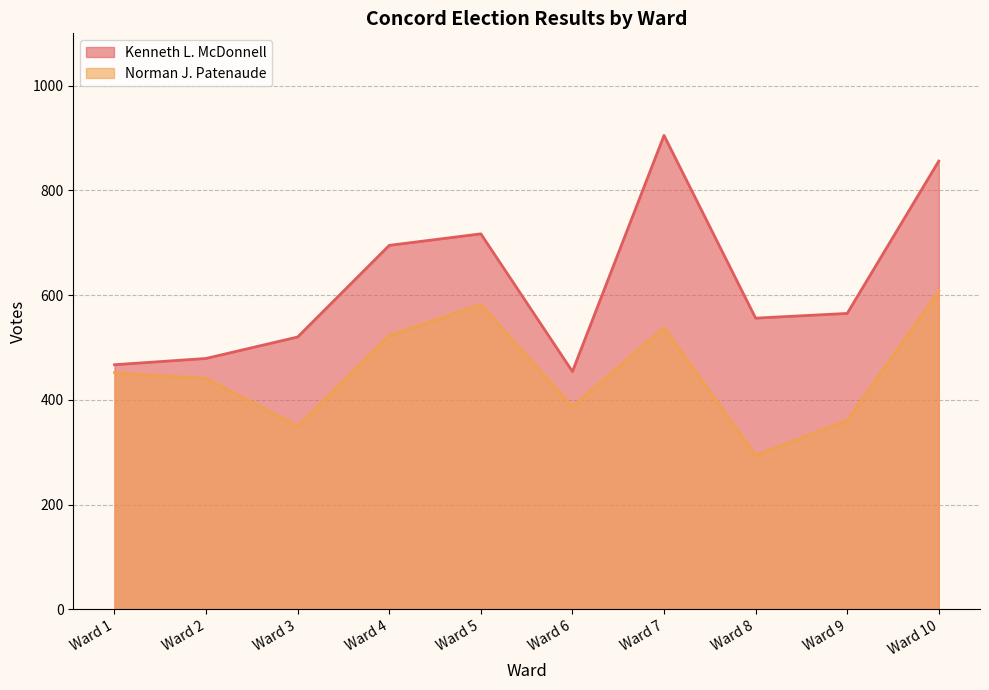

The value of Kenneth L. McDonnell at Ward 8 is 922. True or false?

False